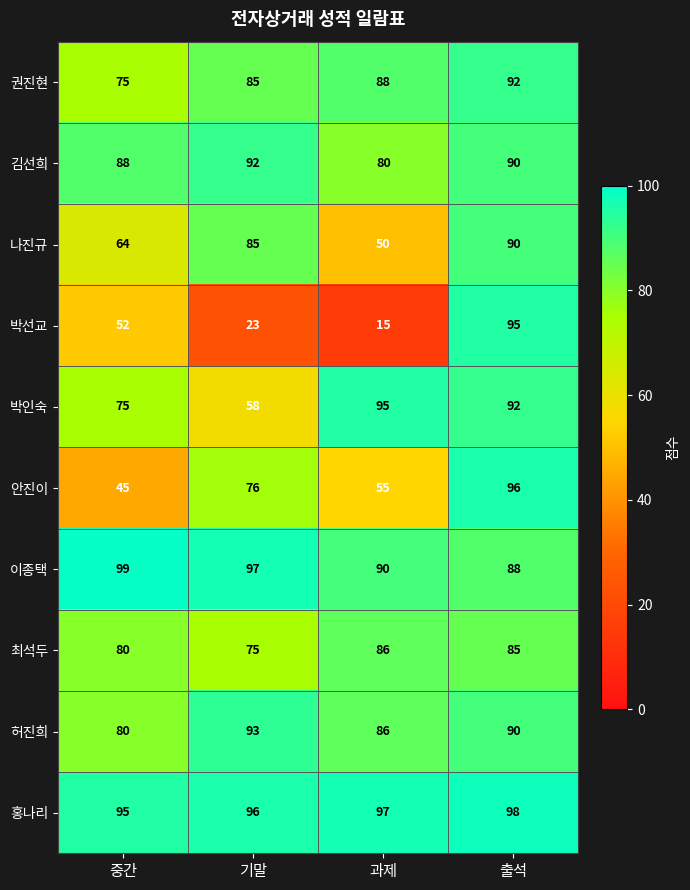

At how many categories does at least one series exceed 24?

4